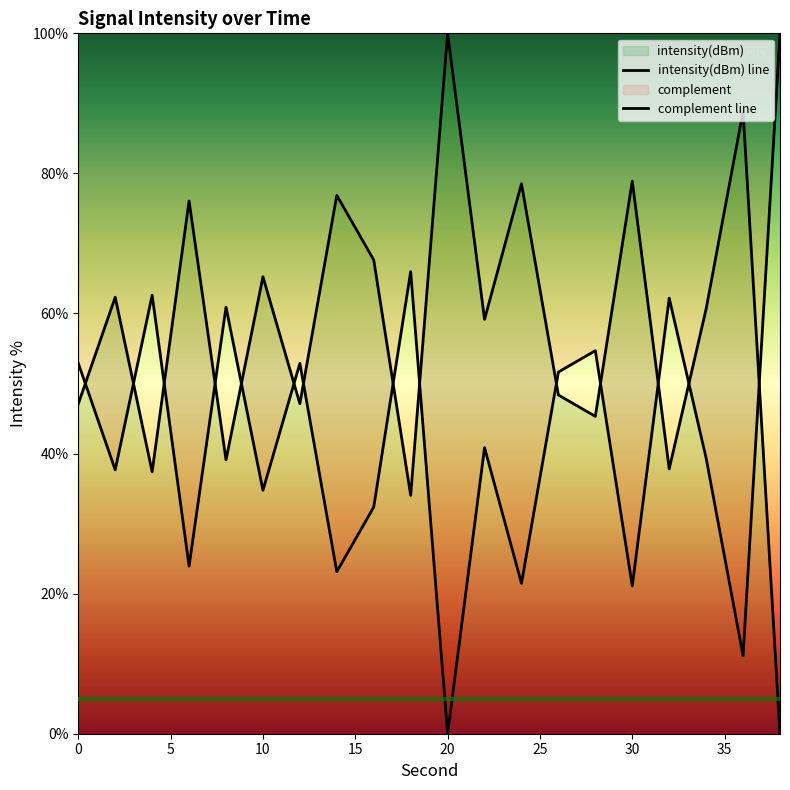

Which series has the widest spread of values?

intensity(dBm) line